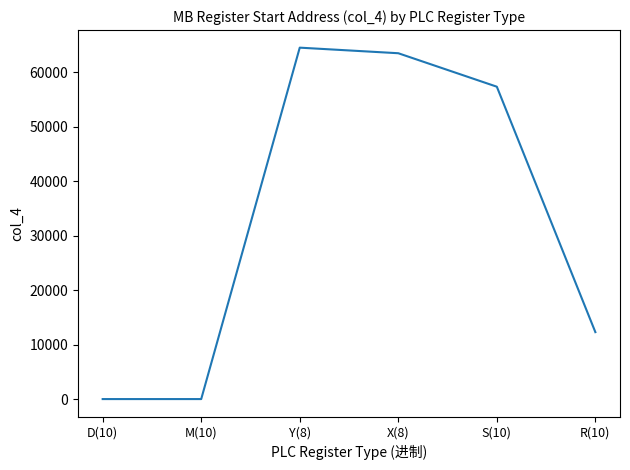

True or false: the data shows 0 at D(10).

True